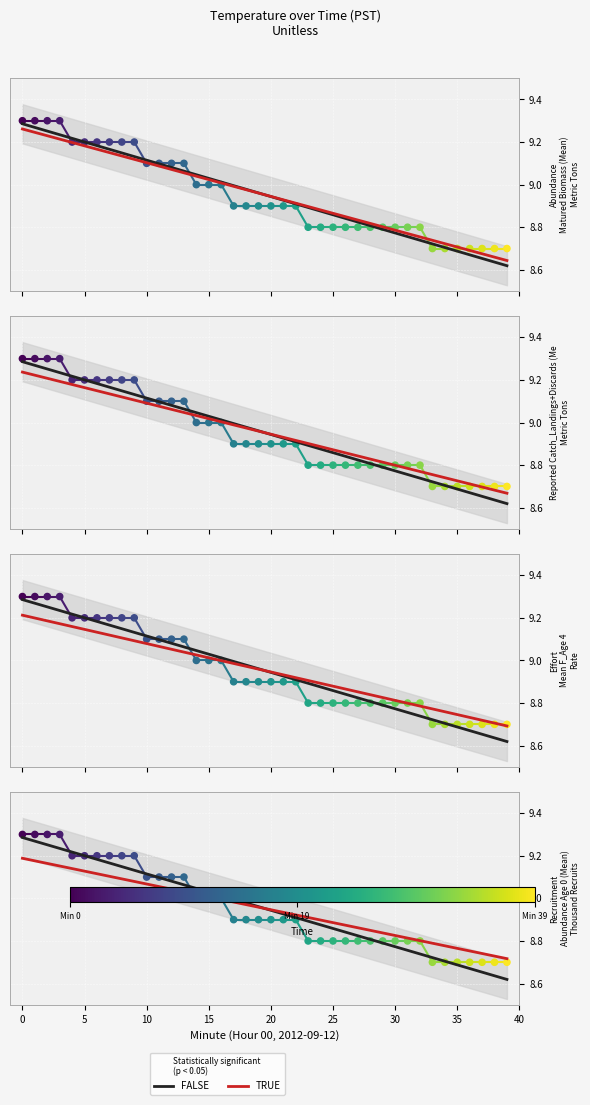

What is the ratio of the value at 35 to the value at 14?

1.0